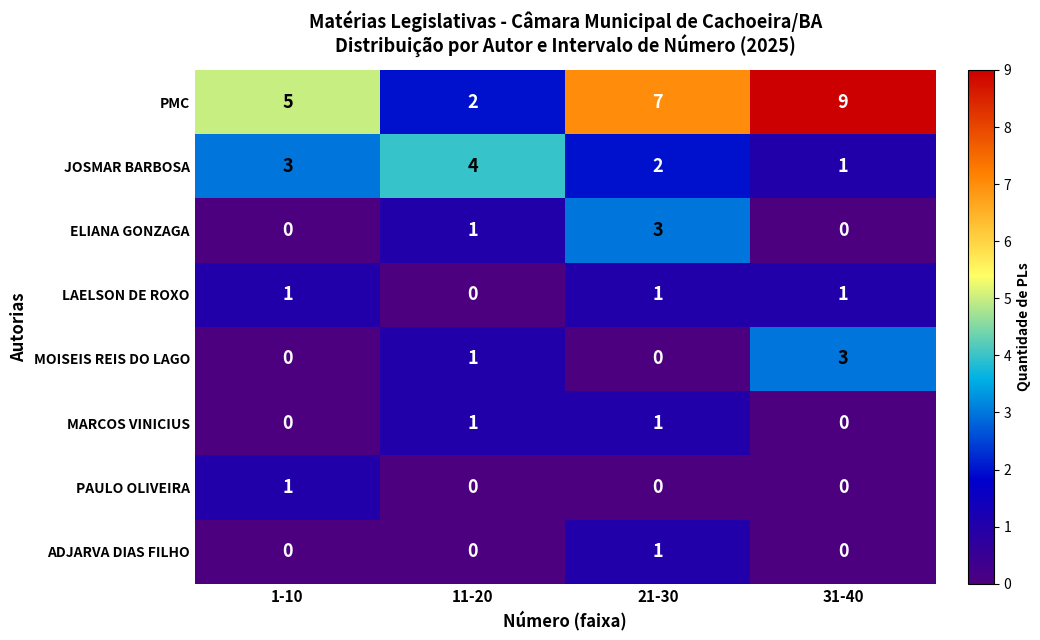

At which category does the chart reach its peak across all series?

31-40